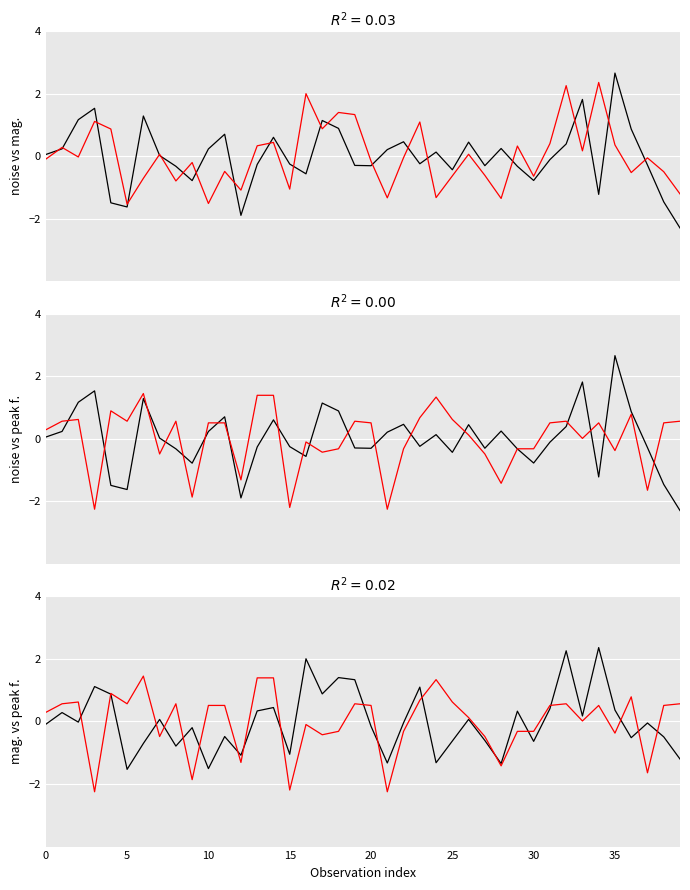

How many positive values does the noise series have?

20